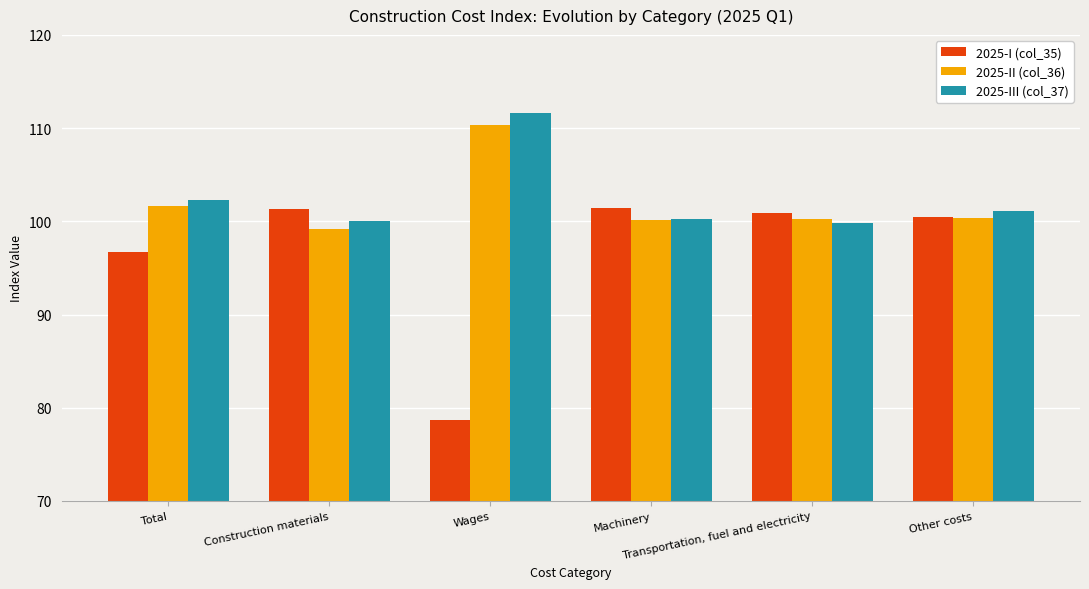

At how many categories does at least one series exceed 94?

6